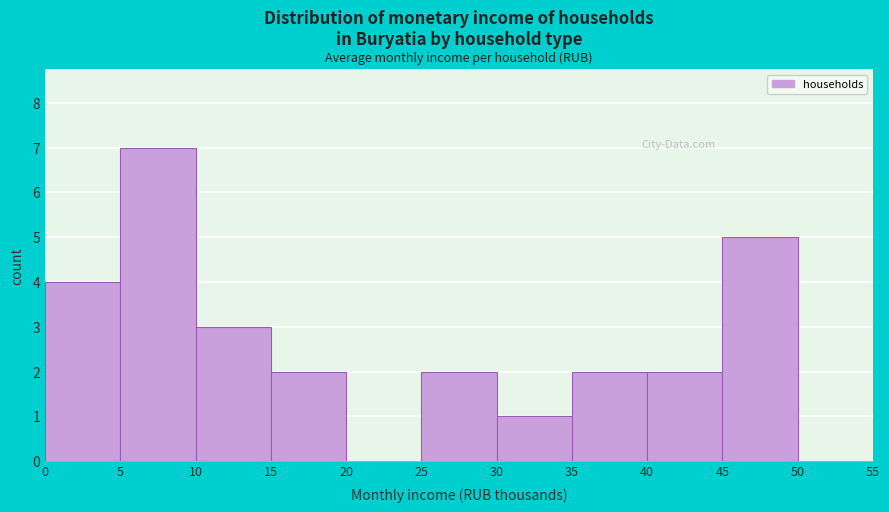

What is the height of the bar covering 45 to 50 on the x-axis? The values are not printed on the chart, so give them approximately, as read against the axis.

5